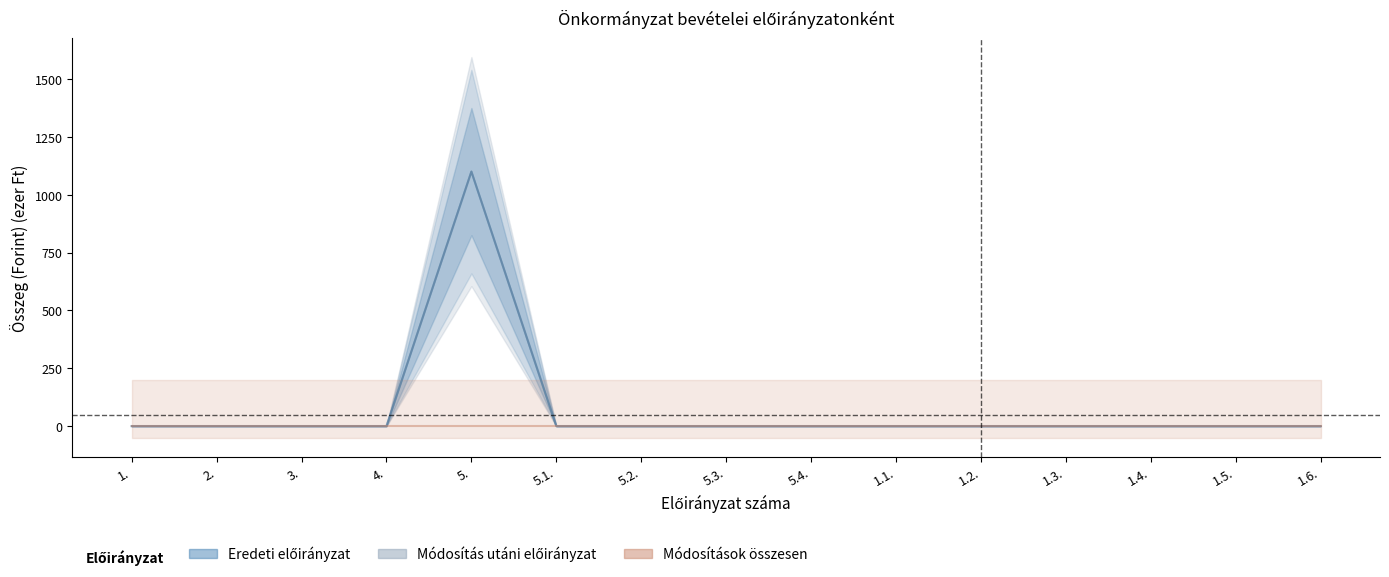

What is the label of the 3rd point from the left?

3.